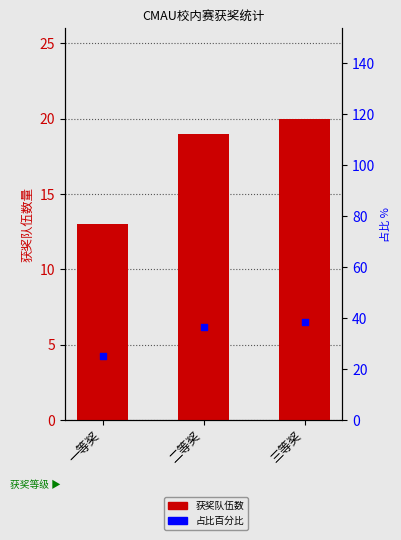

Approximately how many times larger is the value at 三等奖 compared to 一等奖?

1.5